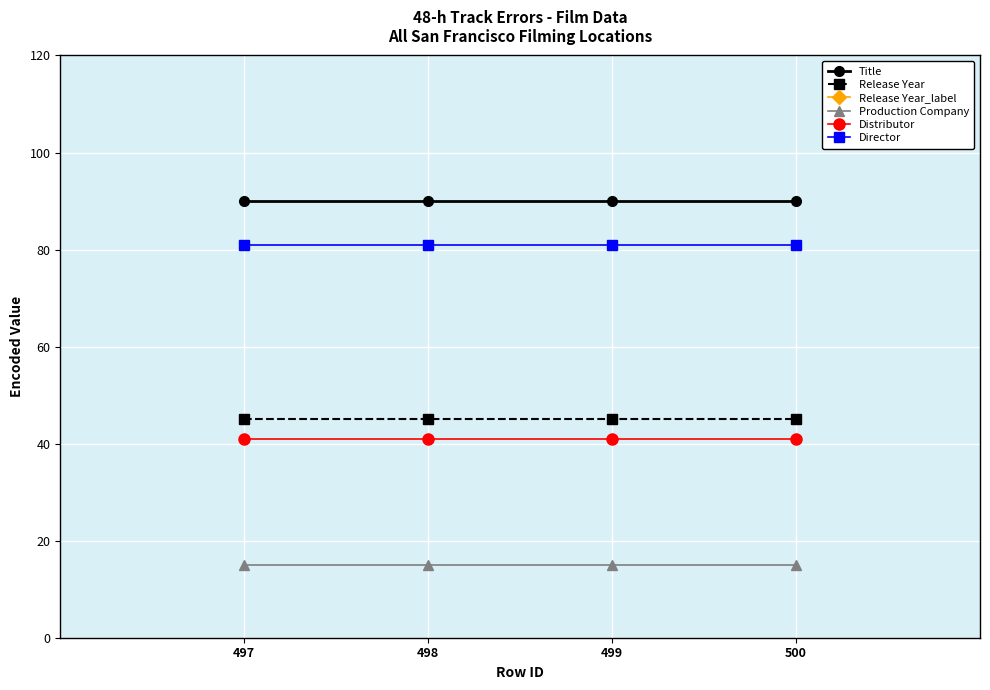

True or false: Distributor has more than 2 points higher than both neighbors.

False